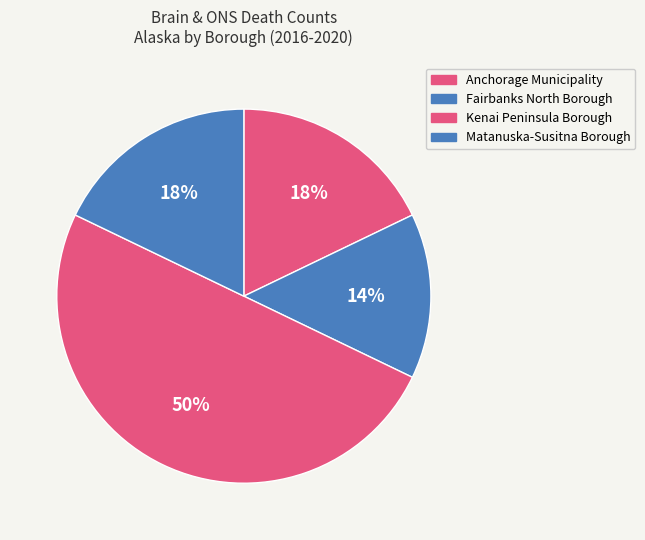

How many slices are in this pie chart?

4